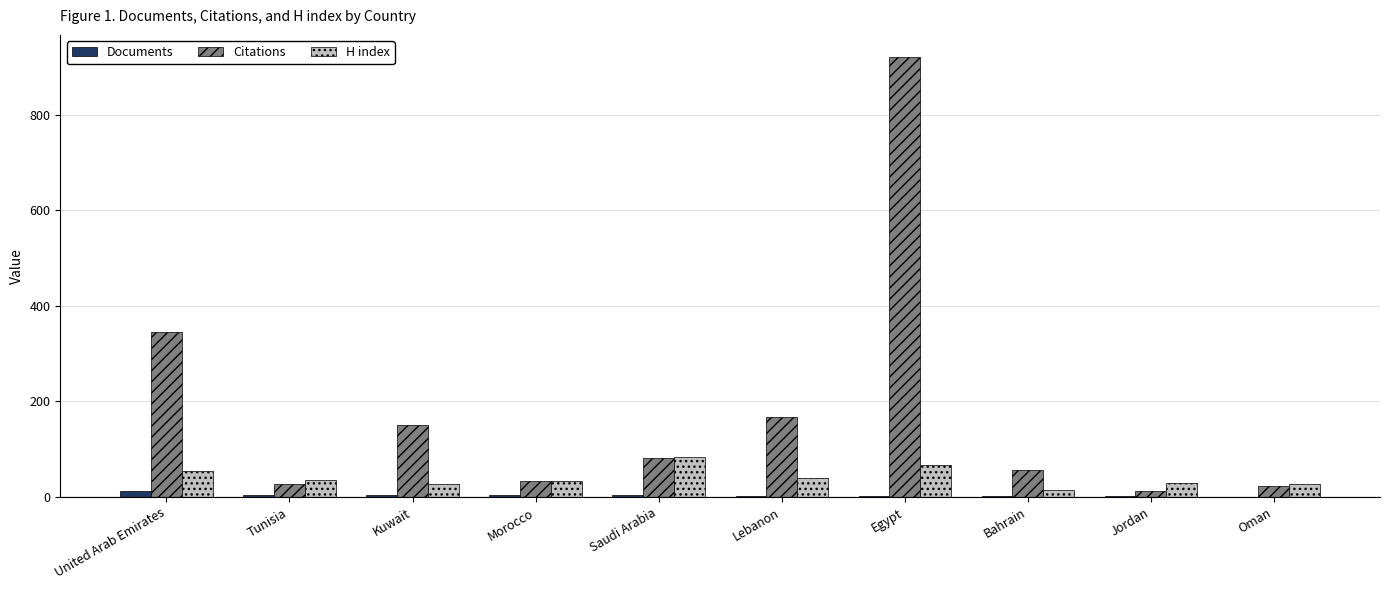

Are the bars grouped side by side (vs. stacked)?

Yes